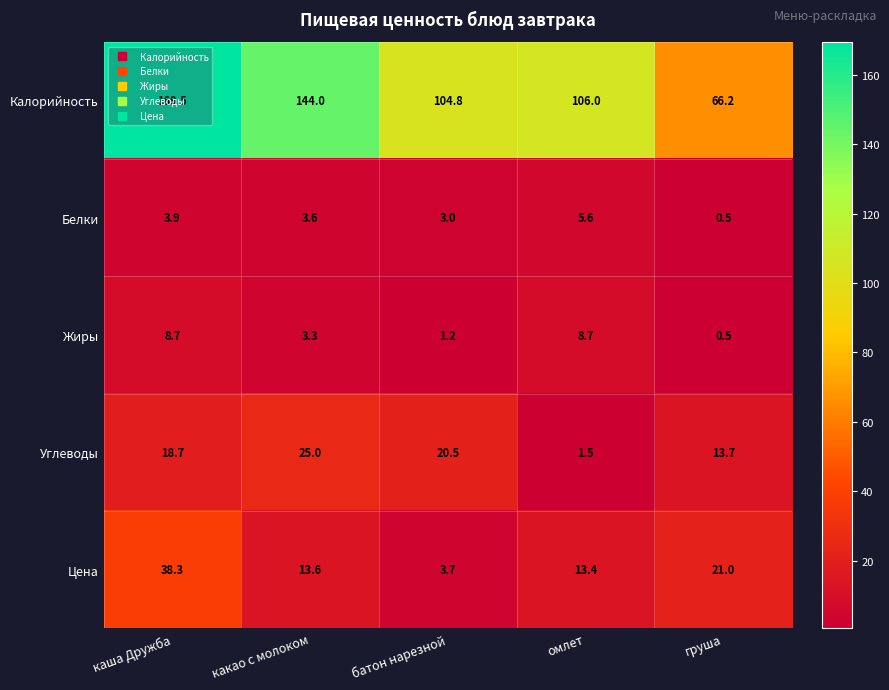

List the series in order of their peak value, lowest first.

Белки, Жиры, Углеводы, Цена, Калорийность